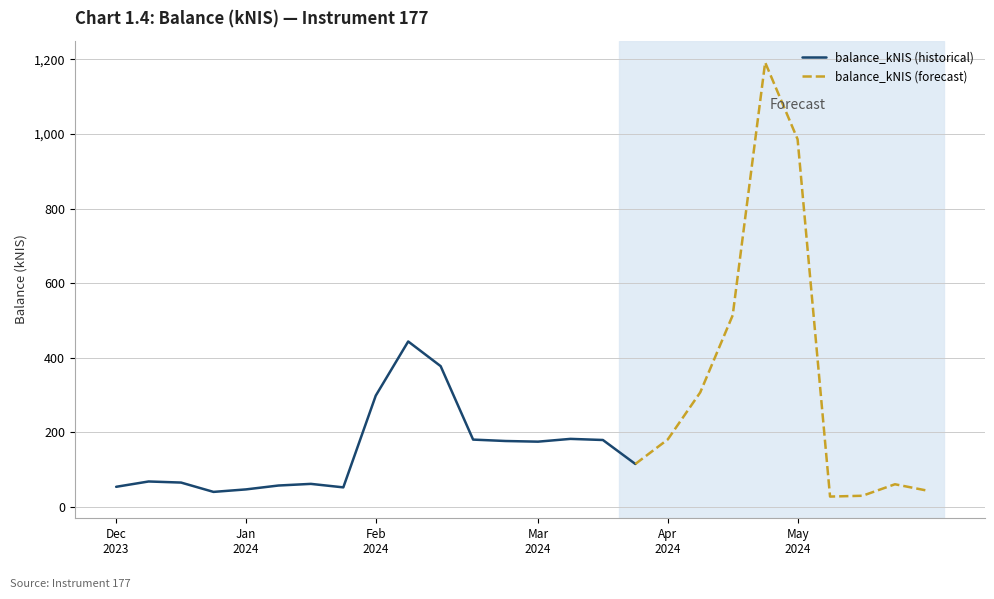

Is it true that the value at 2024-03-28 is 115.2?

True